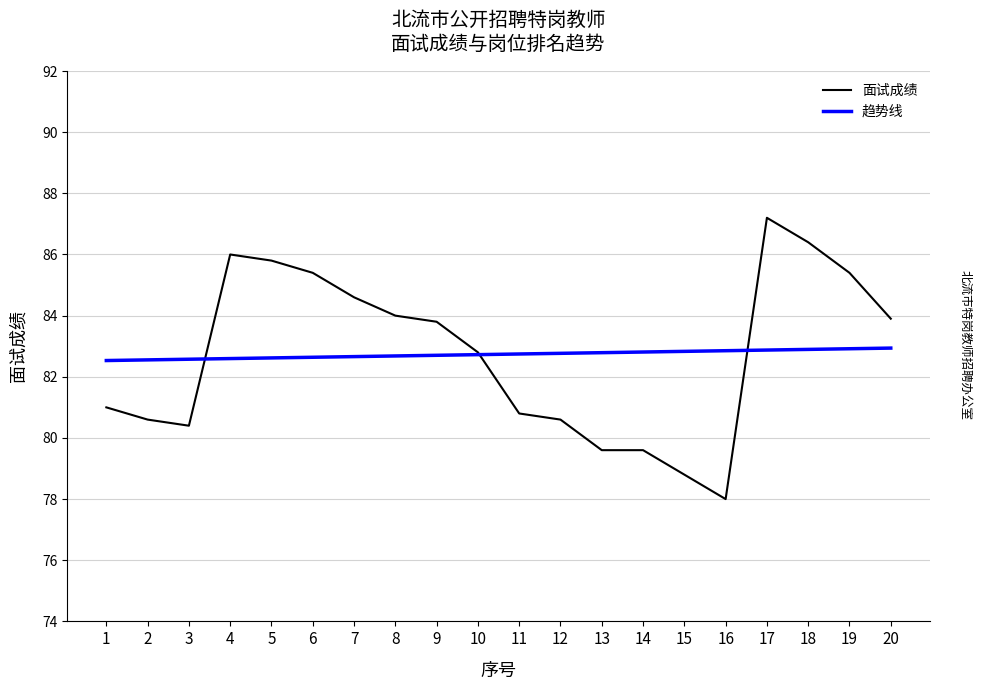

Which label corresponds to the smallest value in the chart?

16